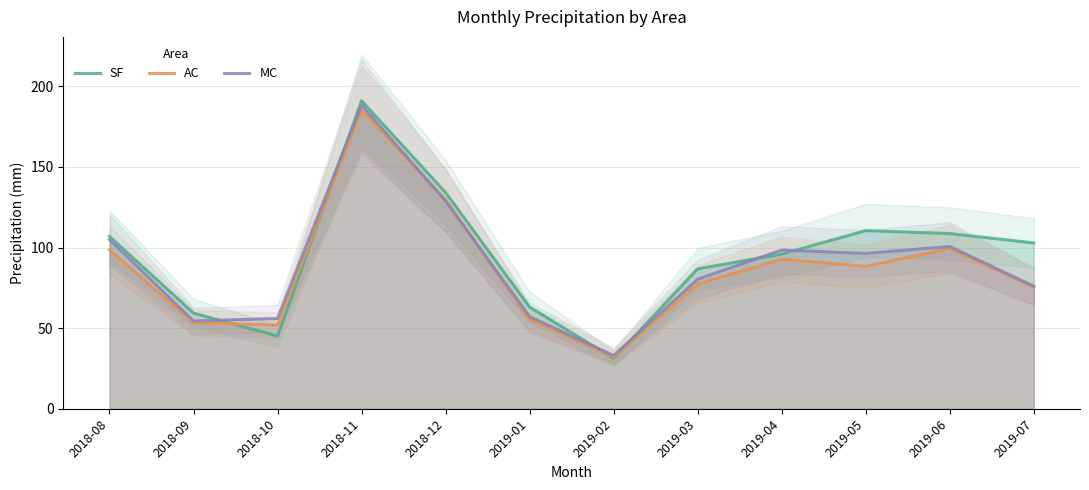

At how many categories does at least one series exceed 85?

8